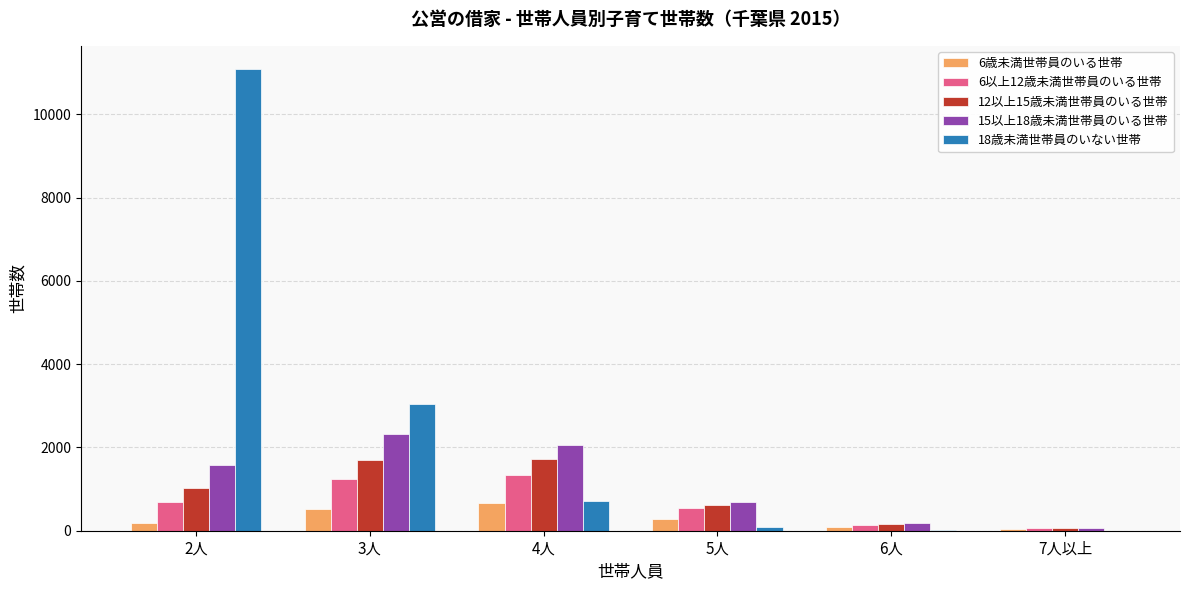

How many categories are shown in the chart?

6